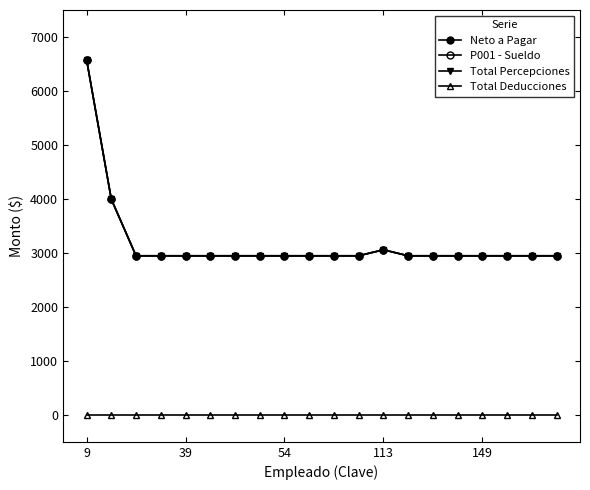

Is this an area chart (filled region under the line)?

No